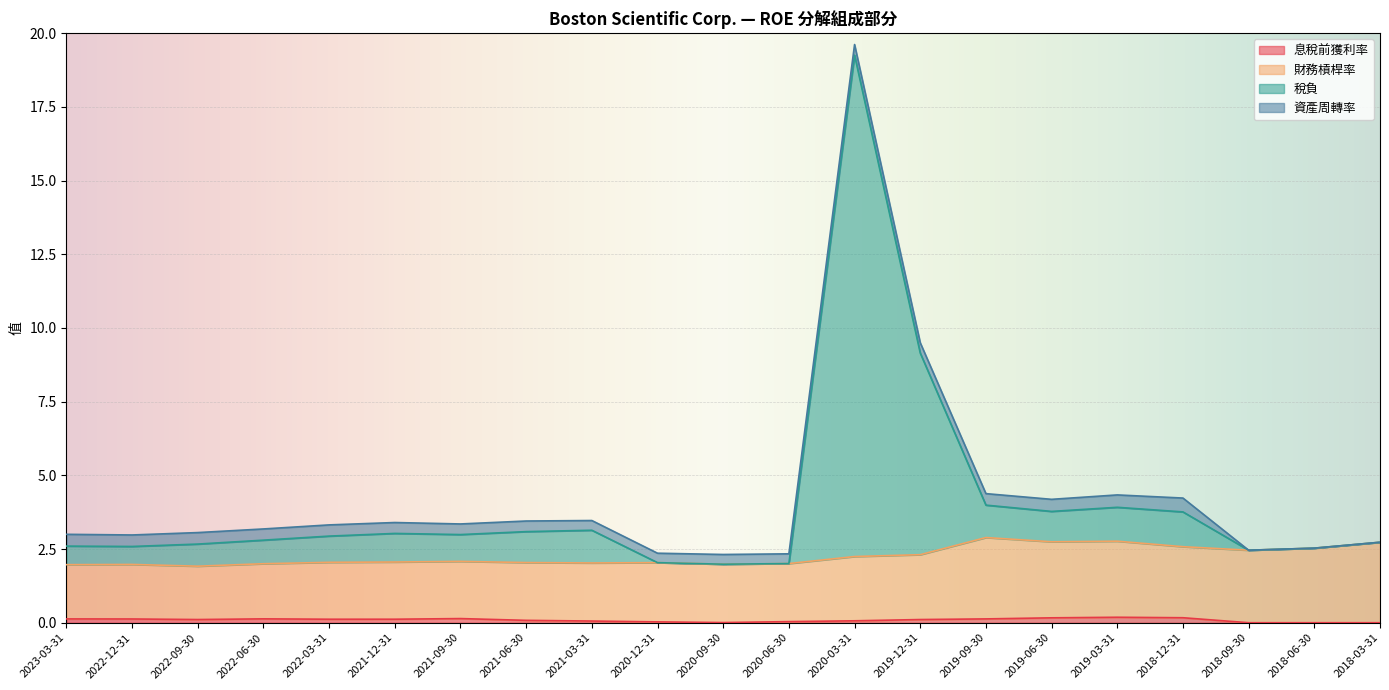

At which category is the sum across all series the highest?

2020-03-31